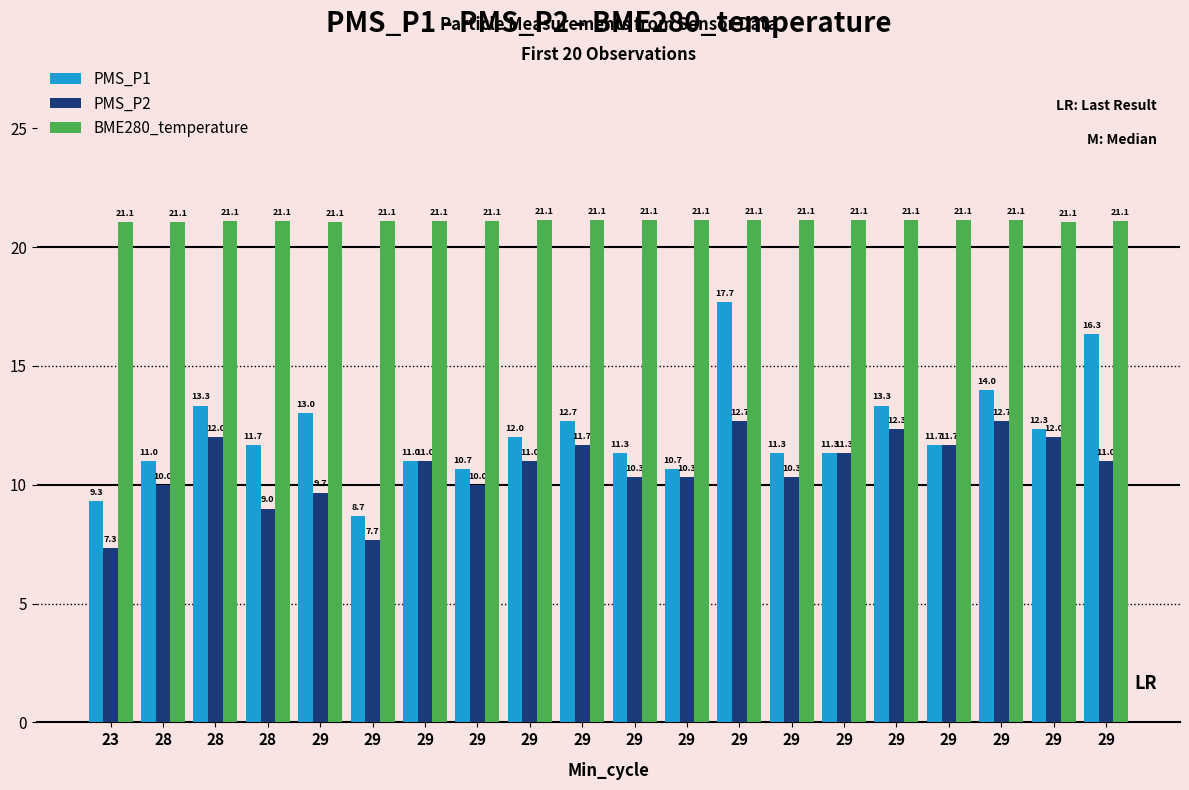

Is it true that PMS_P1 equals 3.0 at 29?

False